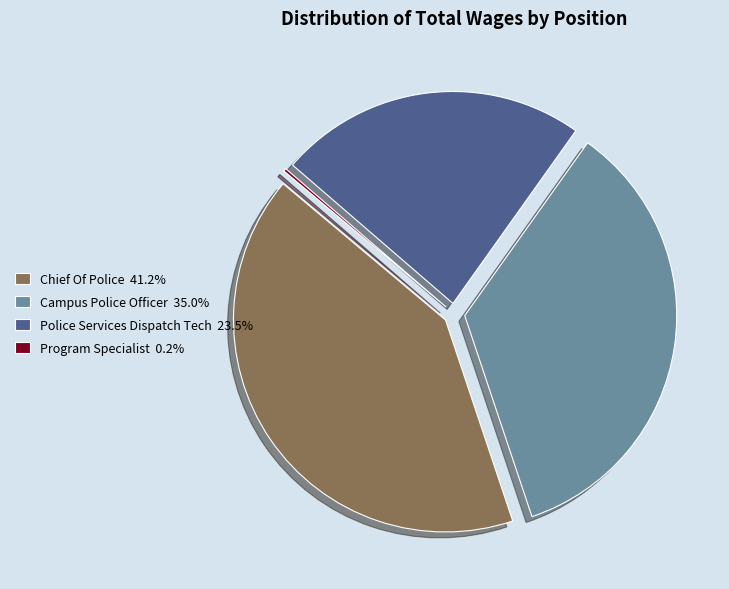

The Campus Police Officer slice represents 35% of the pie. True or false?

True